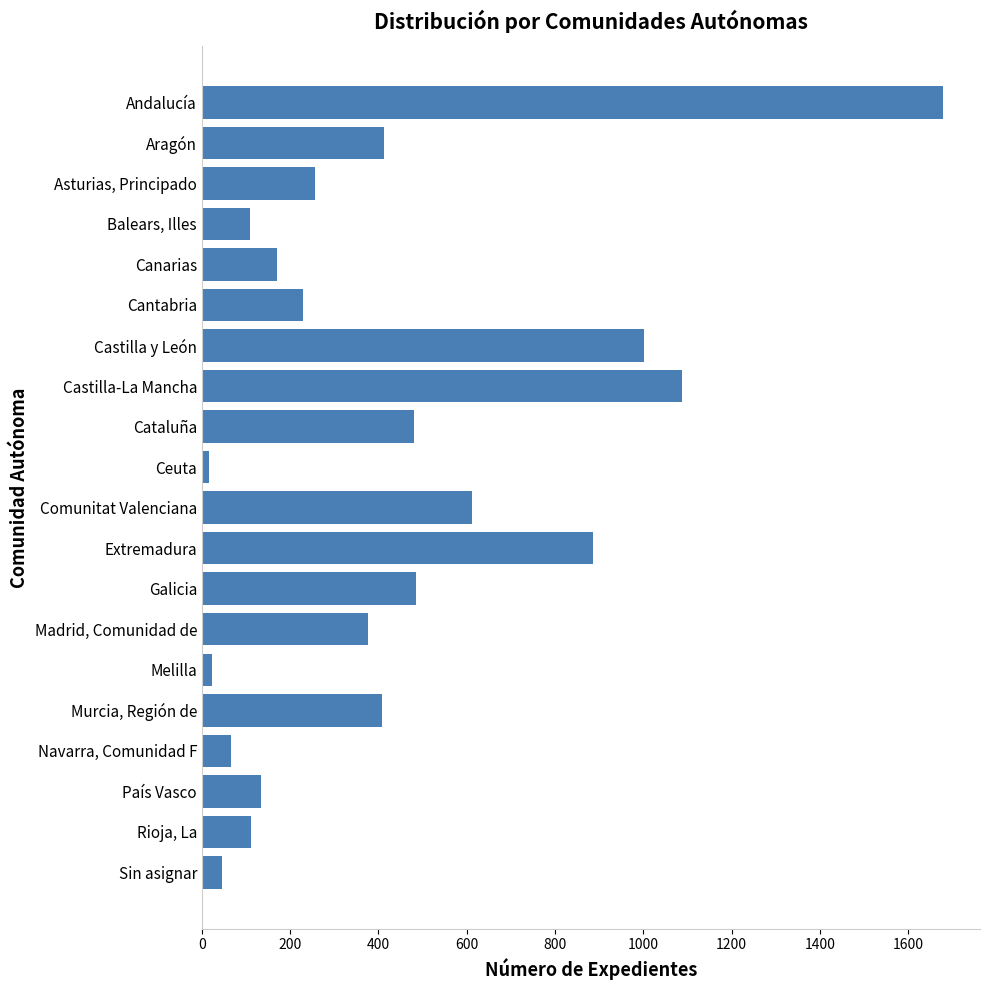

Rank the categories by value from lowest to highest.

Ceuta, Melilla, Sin asignar, Navarra, Comunidad F, Balears, Illes, Rioja, La, País Vasco, Canarias, Cantabria, Asturias, Principado, Madrid, Comunidad de, Murcia, Región de, Aragón, Cataluña, Galicia, Comunitat Valenciana, Extremadura, Castilla y León, Castilla-La Mancha, Andalucía